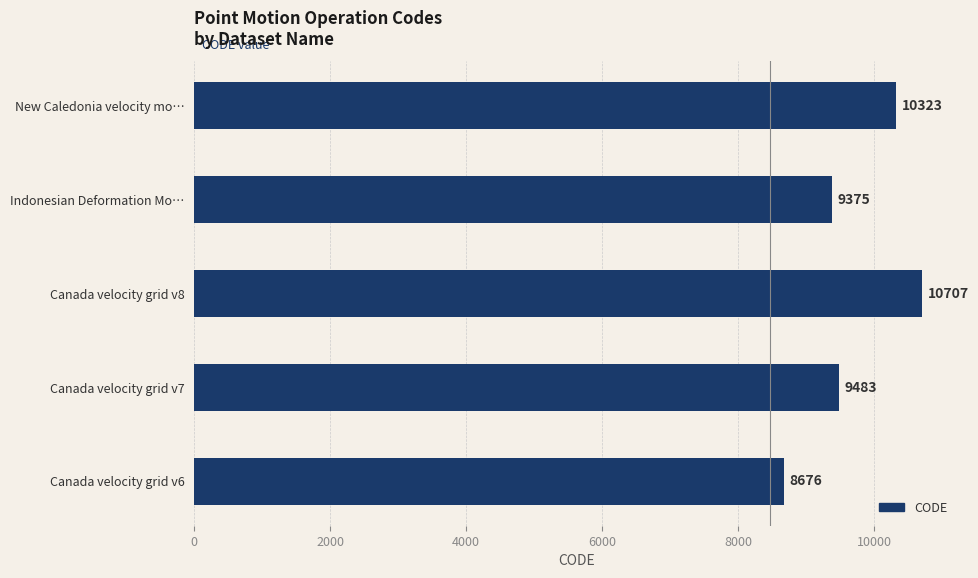

List the labels in order of value, smallest first.

Canada velocity grid v6, Indonesian Deformation Mo…, Canada velocity grid v7, New Caledonia velocity mo…, Canada velocity grid v8